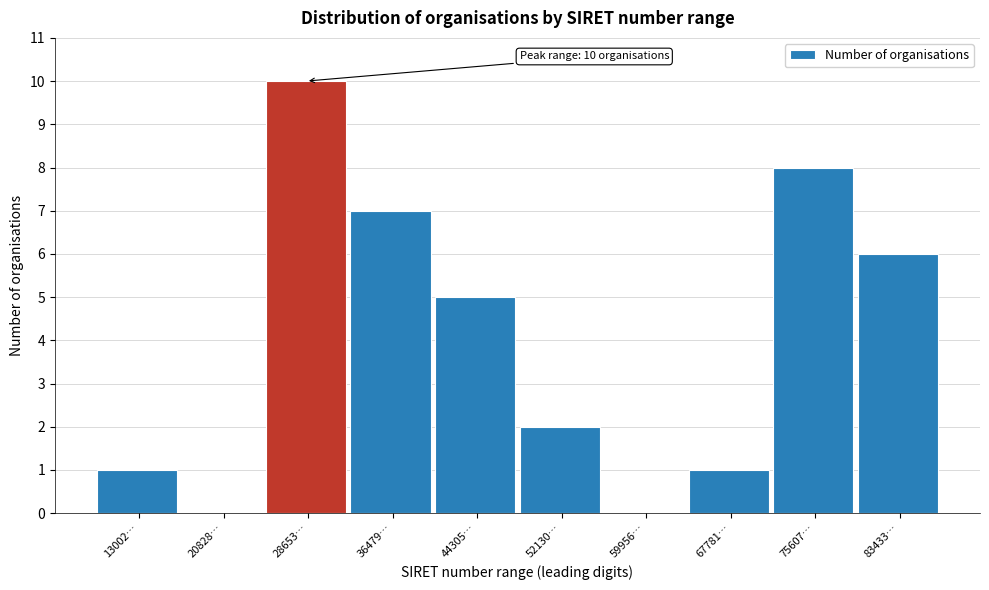

Reading left to right, what are all the values shown in this chart?

13002…=1	20828…=0	28653…=10	36479…=7	44305…=5	52130…=2	59956…=0	67781…=1	75607…=8	83433…=6